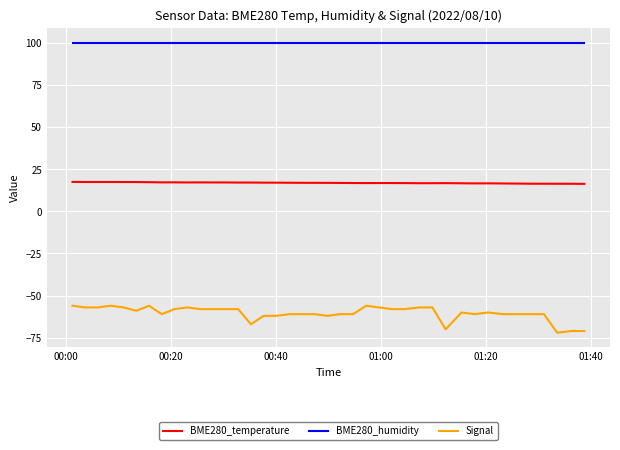

Which series has the widest spread of values?

Signal